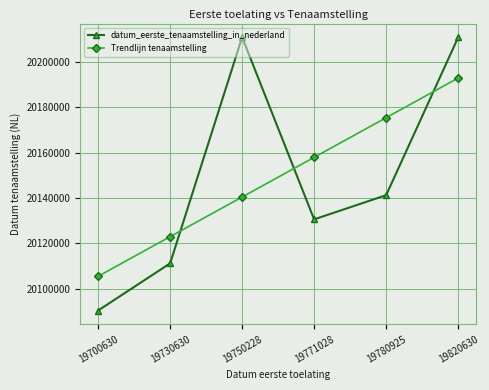

Does the chart display data point markers on the line(s)?

Yes